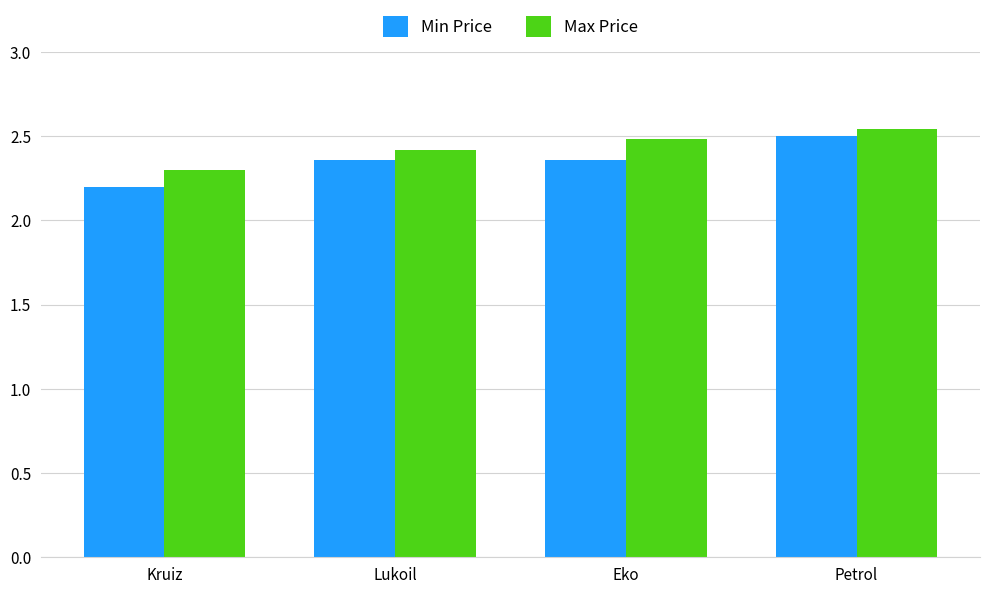

Rank the series at Petrol from highest to lowest value.

Max Price, Min Price